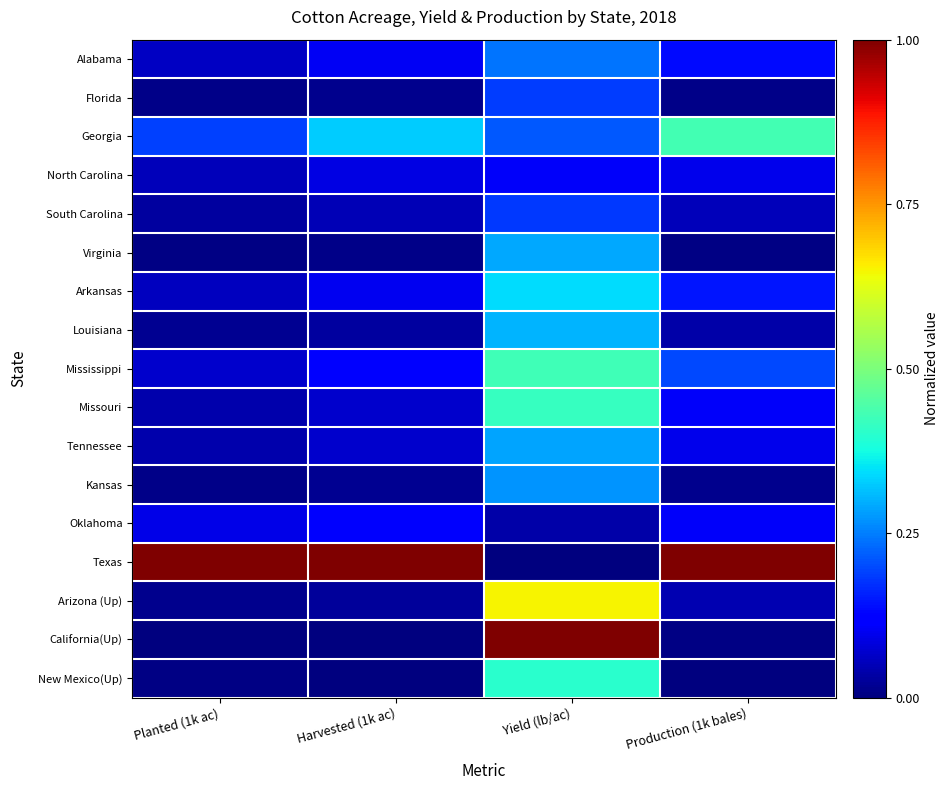

Reading left to right, transcribe all the data shown in this chart.

Alabama: Planted (1k ac)=0.1	Harvested (1k ac)=0.1	Yield (lb/ac)=0.2	Production (1k bales)=0.1
Florida: Planted (1k ac)=0.0	Harvested (1k ac)=0.0	Yield (lb/ac)=0.2	Production (1k bales)=0.0
Georgia: Planted (1k ac)=0.2	Harvested (1k ac)=0.3	Yield (lb/ac)=0.2	Production (1k bales)=0.4
North Carolina: Planted (1k ac)=0.1	Harvested (1k ac)=0.1	Yield (lb/ac)=0.1	Production (1k bales)=0.1
South Carolina: Planted (1k ac)=0.0	Harvested (1k ac)=0.0	Yield (lb/ac)=0.2	Production (1k bales)=0.1
Virginia: Planted (1k ac)=0.0	Harvested (1k ac)=0.0	Yield (lb/ac)=0.3	Production (1k bales)=0.0
Arkansas: Planted (1k ac)=0.1	Harvested (1k ac)=0.1	Yield (lb/ac)=0.3	Production (1k bales)=0.1
Louisiana: Planted (1k ac)=0.0	Harvested (1k ac)=0.0	Yield (lb/ac)=0.3	Production (1k bales)=0.0
Mississippi: Planted (1k ac)=0.1	Harvested (1k ac)=0.1	Yield (lb/ac)=0.4	Production (1k bales)=0.2
Missouri: Planted (1k ac)=0.0	Harvested (1k ac)=0.1	Yield (lb/ac)=0.4	Production (1k bales)=0.1
Tennessee: Planted (1k ac)=0.0	Harvested (1k ac)=0.1	Yield (lb/ac)=0.3	Production (1k bales)=0.1
Kansas: Planted (1k ac)=0.0	Harvested (1k ac)=0.0	Yield (lb/ac)=0.3	Production (1k bales)=0.0
Oklahoma: Planted (1k ac)=0.1	Harvested (1k ac)=0.1	Yield (lb/ac)=0.0	Production (1k bales)=0.1
Texas: Planted (1k ac)=1.0	Harvested (1k ac)=1.0	Yield (lb/ac)=0.0	Production (1k bales)=1.0
Arizona (Up): Planted (1k ac)=0.0	Harvested (1k ac)=0.0	Yield (lb/ac)=0.7	Production (1k bales)=0.0
California(Up): Planted (1k ac)=0.0	Harvested (1k ac)=0.0	Yield (lb/ac)=1.0	Production (1k bales)=0.0
New Mexico(Up): Planted (1k ac)=0.0	Harvested (1k ac)=0.0	Yield (lb/ac)=0.4	Production (1k bales)=0.0